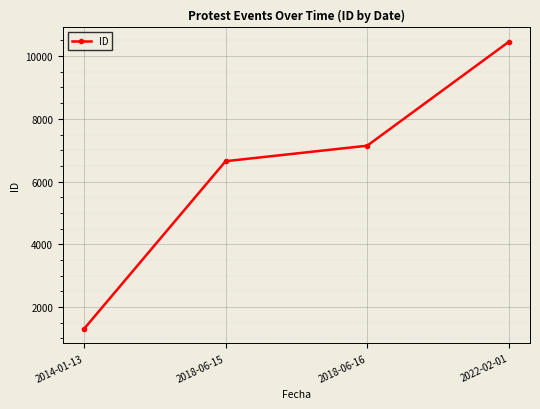

Which category has the lowest value across all series?

2014-01-13